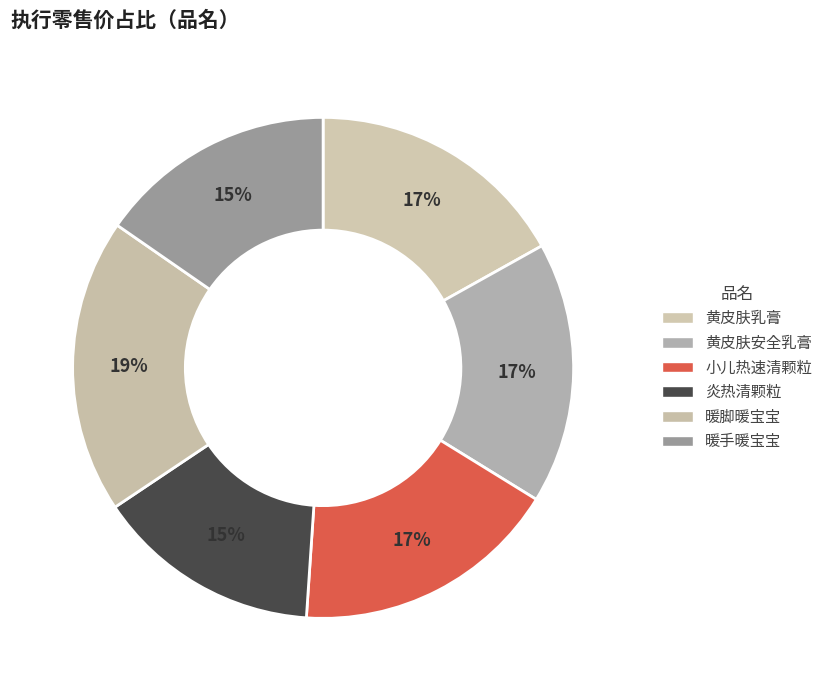

What is the ratio of the value at 暖脚暖宝宝 to the value at 黄皮肤安全乳膏?

1.1